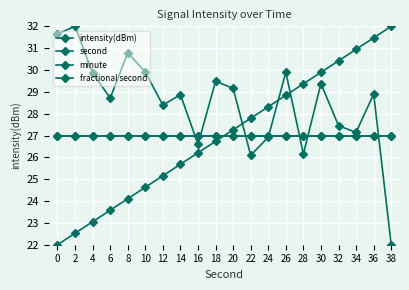

Is the value of minute at 0 greater than the value of second at 12?

Yes